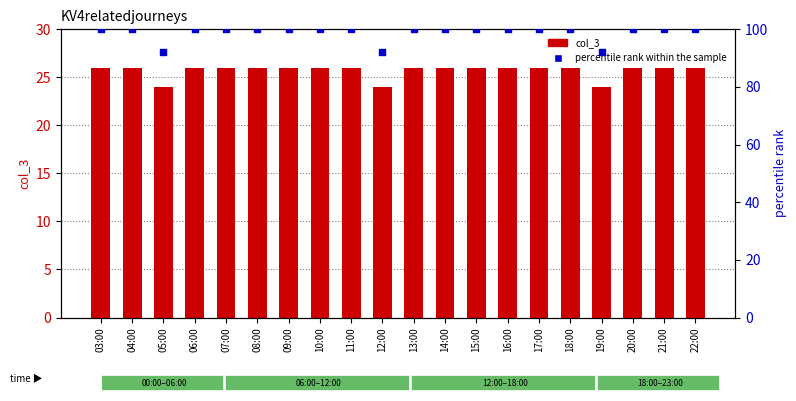

At how many categories does at least one series exceed 76?

20